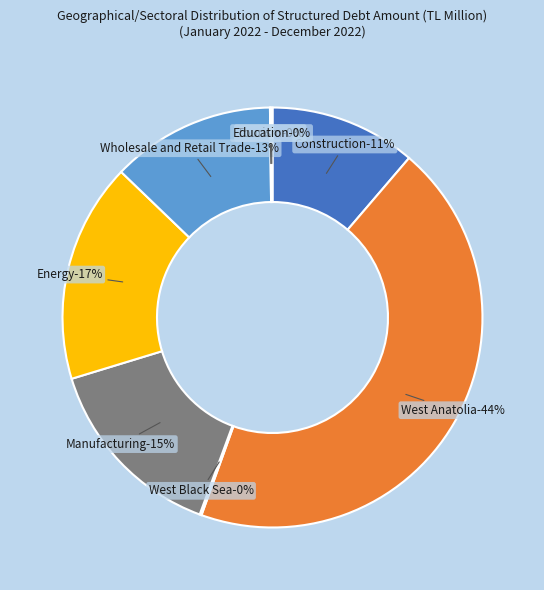

Does any single category account for the majority?

No